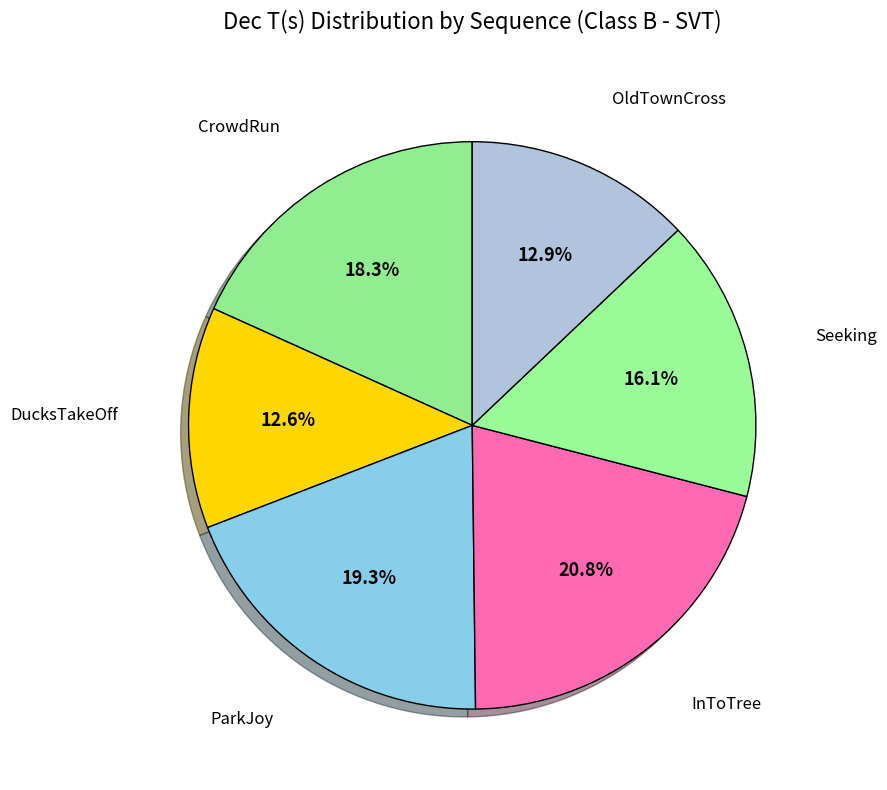

How many slices are in this pie chart?

6